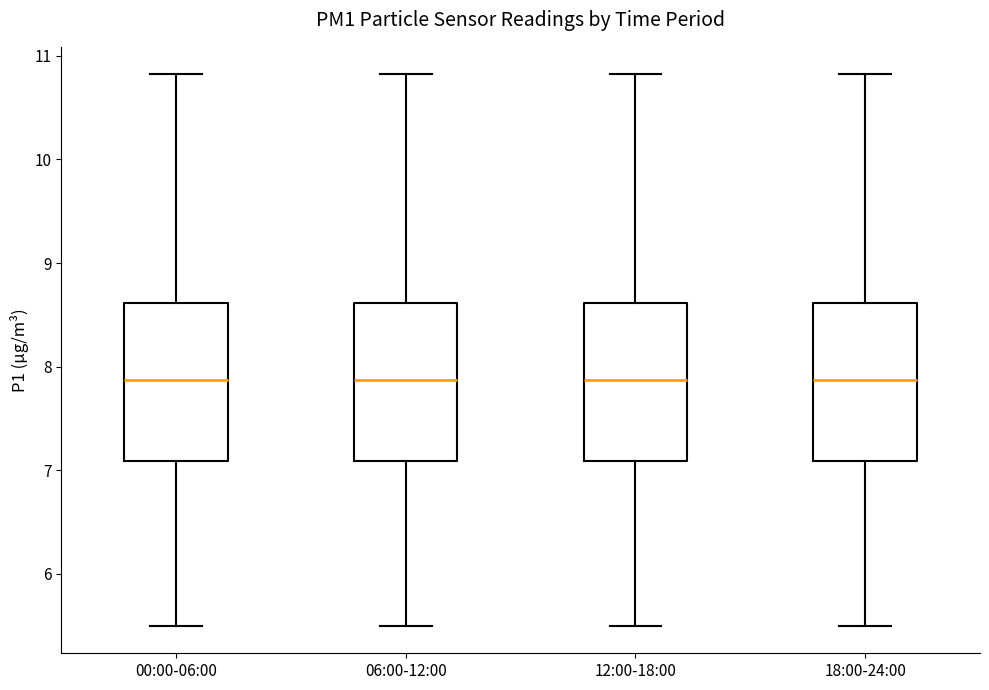

Reading left to right, transcribe this box plot: for each box, give where its median line is, the range the box spans, and where its two whiskers end, as read against the y-axis. The values are not printed on the chart, so give them approximately, as read against the axis.

00:00-06:00: median 7.9, box 7.1 to 8.6, whiskers 5.5 to 10.8
06:00-12:00: median 7.9, box 7.1 to 8.6, whiskers 5.5 to 10.8
12:00-18:00: median 7.9, box 7.1 to 8.6, whiskers 5.5 to 10.8
18:00-24:00: median 7.9, box 7.1 to 8.6, whiskers 5.5 to 10.8